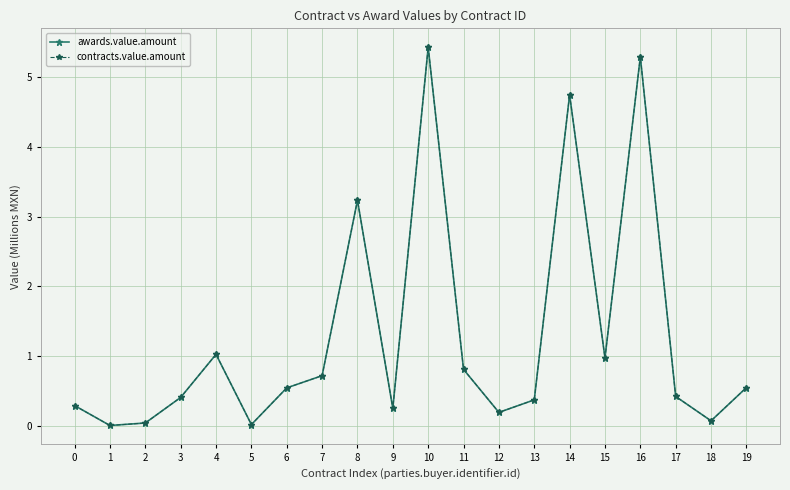

The contracts.value.amount series shows 0.0 at 18. True or false?

False